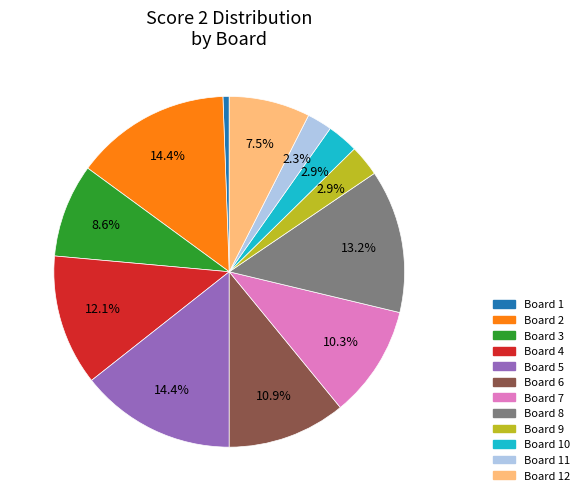

Is there any slice that represents more than half of the pie?

No